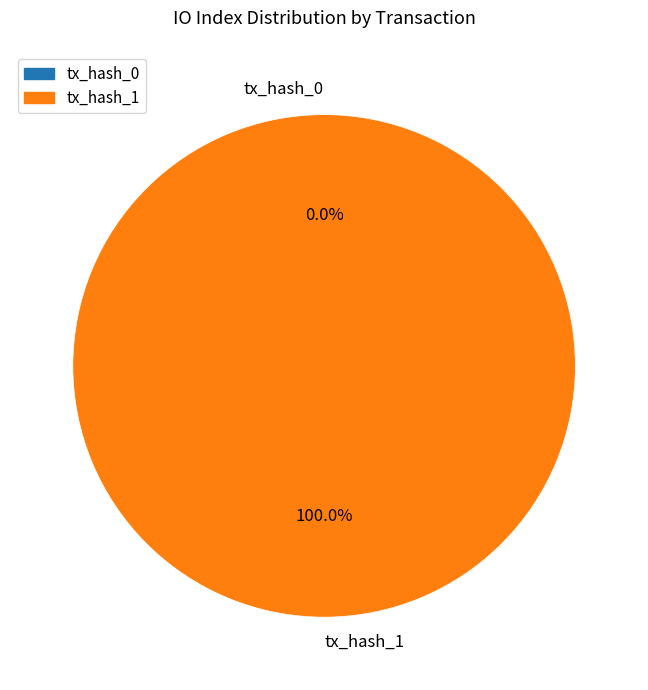

Is it true that tx_hash_0 is 1% of the pie?

False